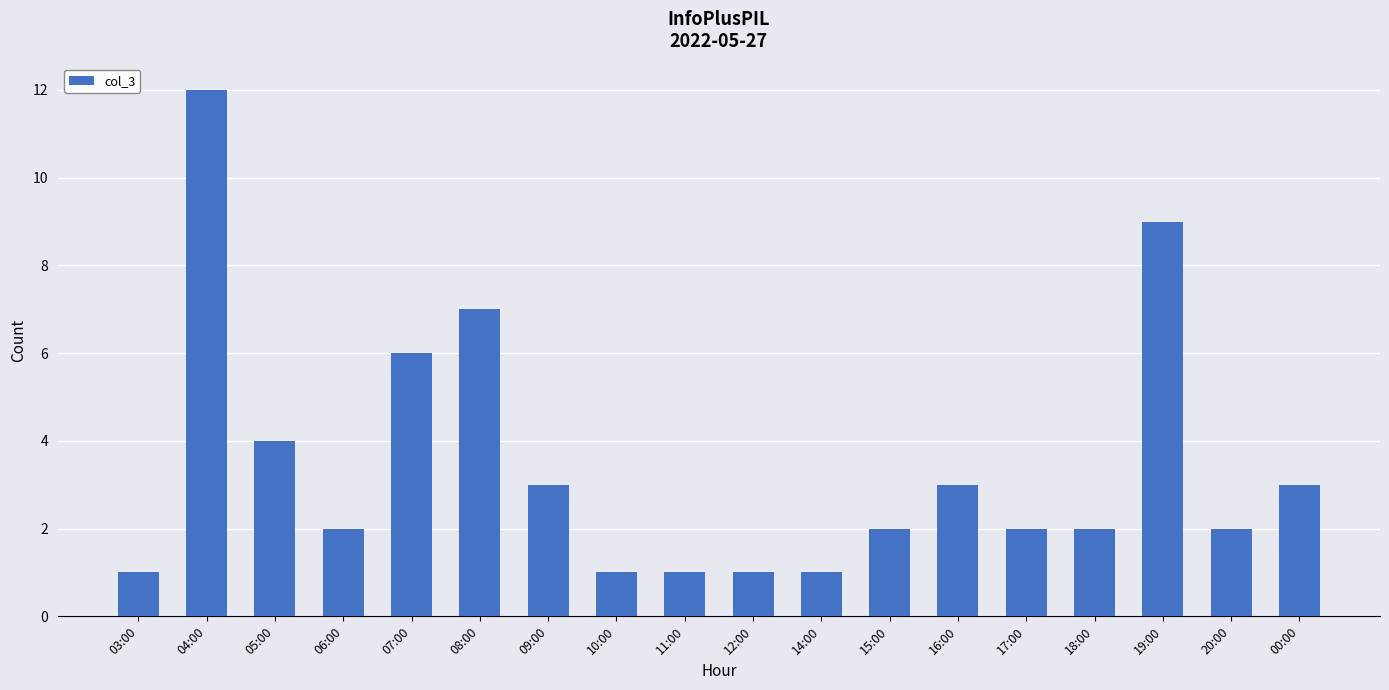

Reading right to left, extract all data points from this chart.

00:00=3	20:00=2	19:00=9	18:00=2	17:00=2	16:00=3	15:00=2	14:00=1	12:00=1	11:00=1	10:00=1	09:00=3	08:00=7	07:00=6	06:00=2	05:00=4	04:00=12	03:00=1